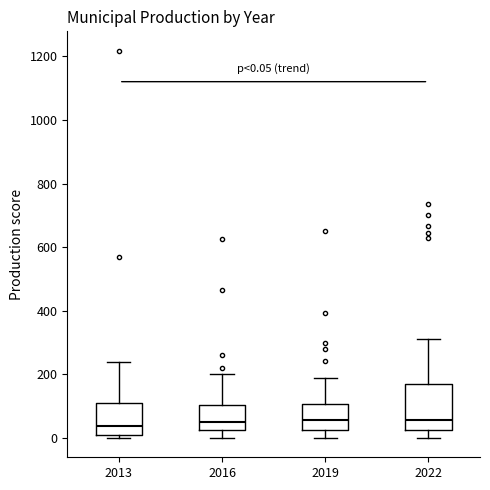

Which box is the tallest, from its lower edge to its upper edge?

2022